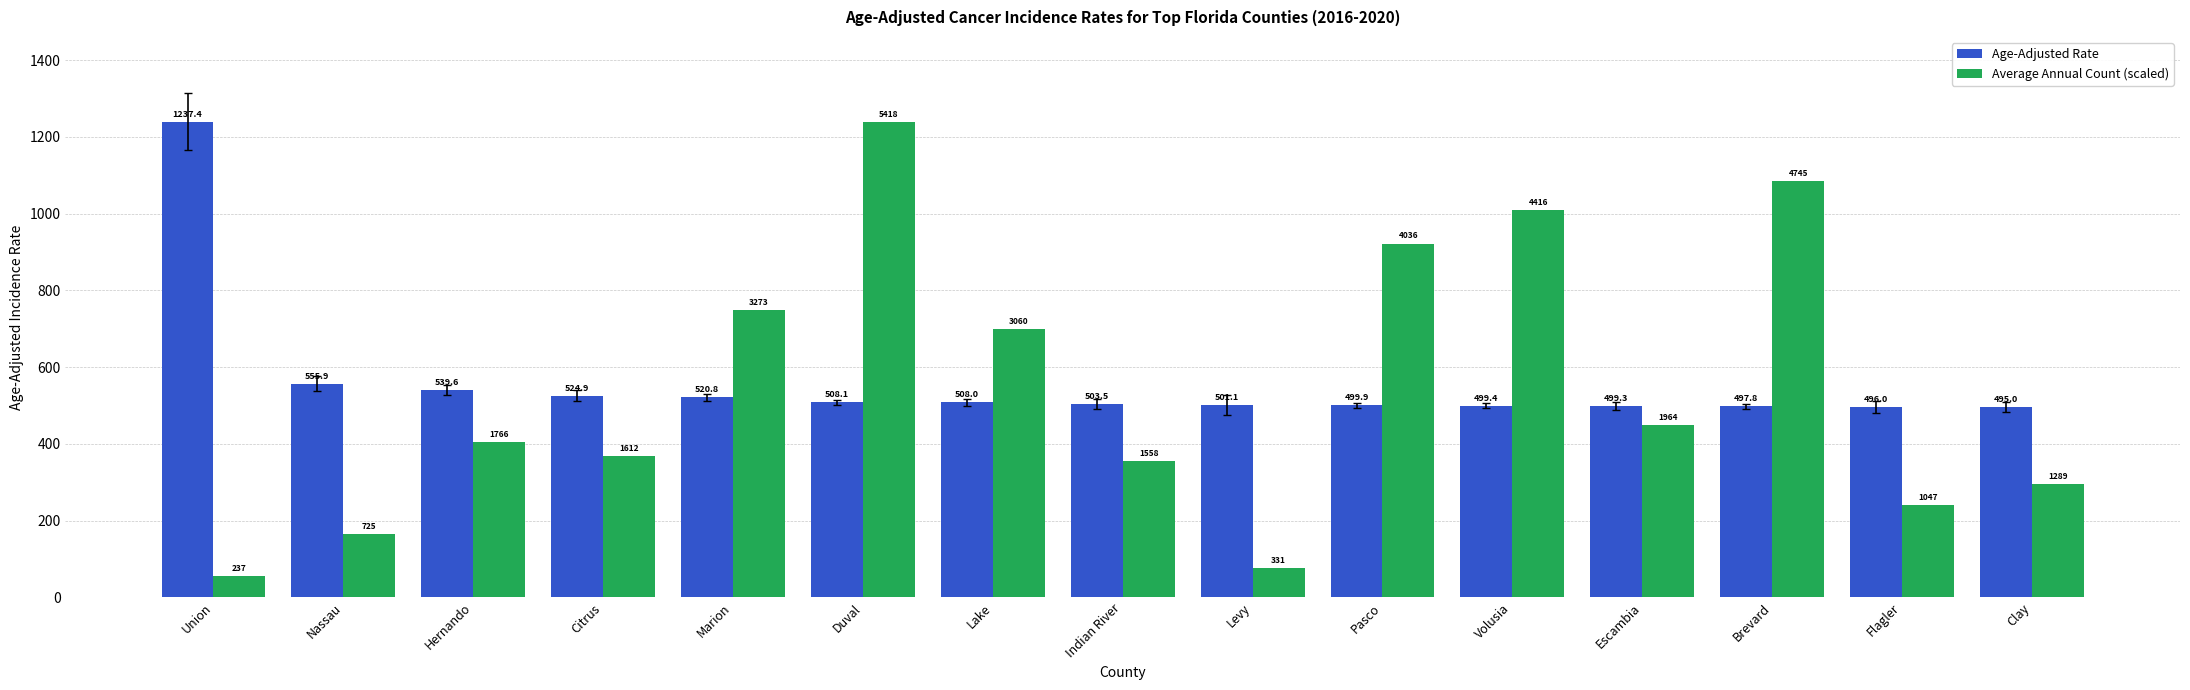

What is the total value across all series at Nassau?

721.5